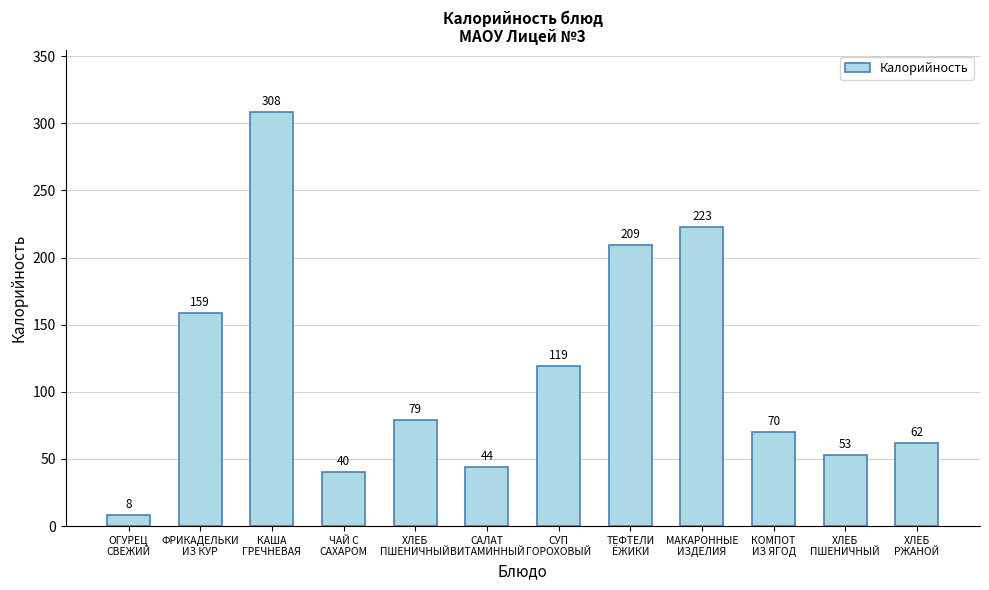

List the labels in order of value, largest first.

КАША
ГРЕЧНЕВАЯ, МАКАРОННЫЕ
ИЗДЕЛИЯ, ТЕФТЕЛИ
ЁЖИКИ, ФРИКАДЕЛЬКИ
ИЗ КУР, СУП
ГОРОХОВЫЙ, ХЛЕБ
ПШЕНИЧНЫЙ, КОМПОТ
ИЗ ЯГОД, ХЛЕБ
РЖАНОЙ, ХЛЕБ
ПШЕНИЧНЫЙ, САЛАТ
ВИТАМИННЫЙ, ЧАЙ С
САХАРОМ, ОГУРЕЦ
СВЕЖИЙ